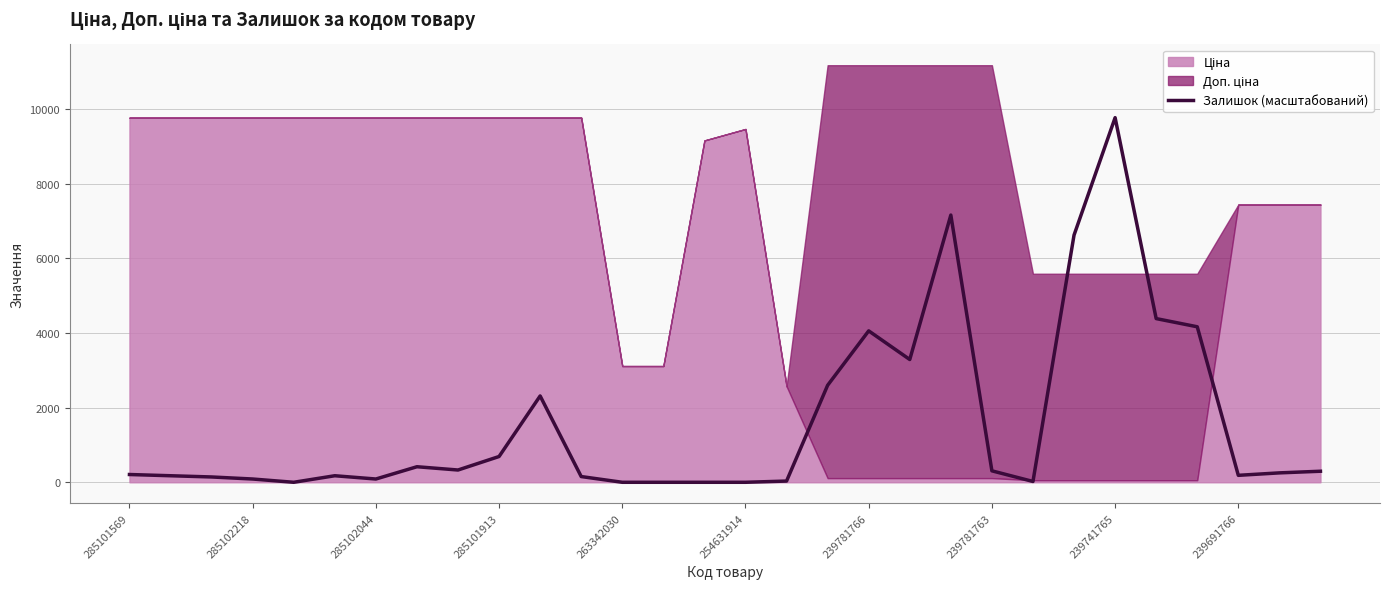

How many values are below 252?

15